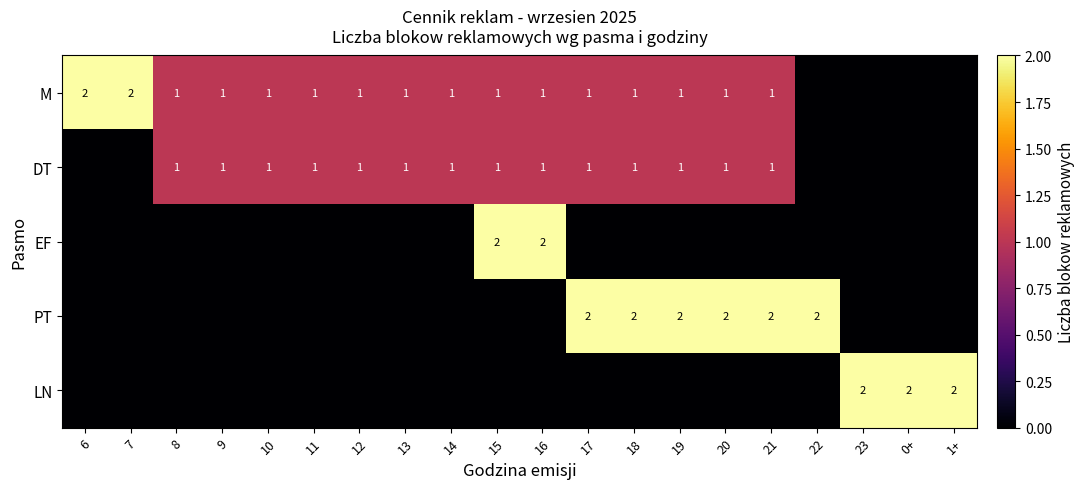

Is the value of DT at 6 greater than the value of LN at 22?

No